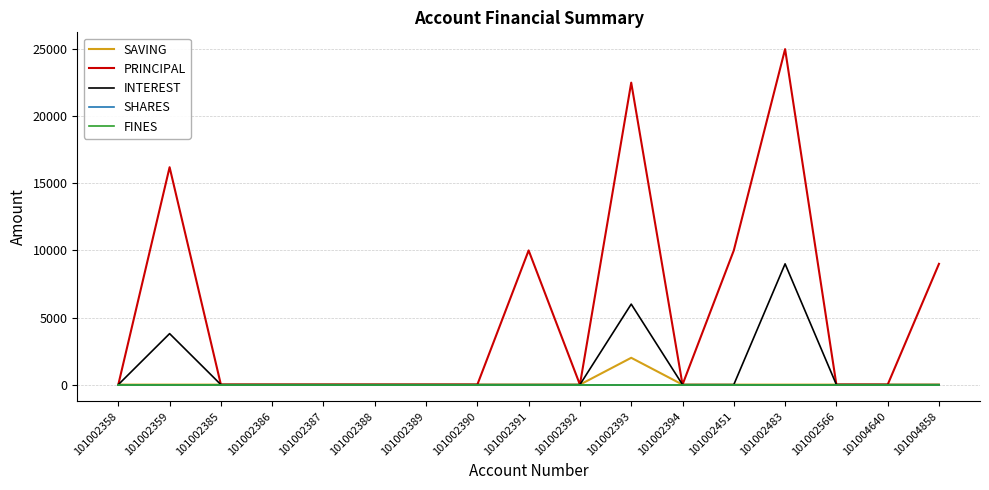

True or false: INTEREST and SAVING cross at least once.

False